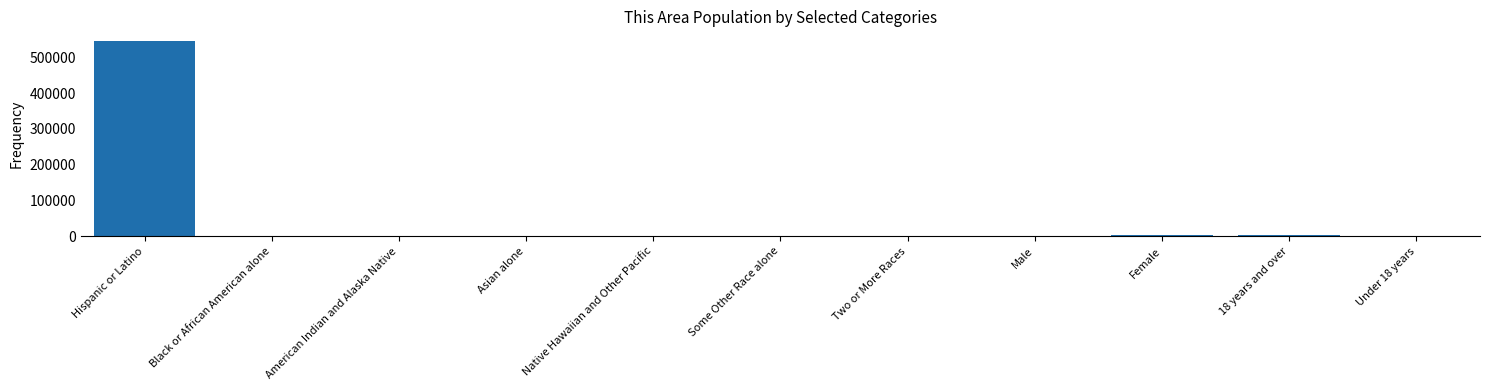

How many categories are shown in the chart?

11